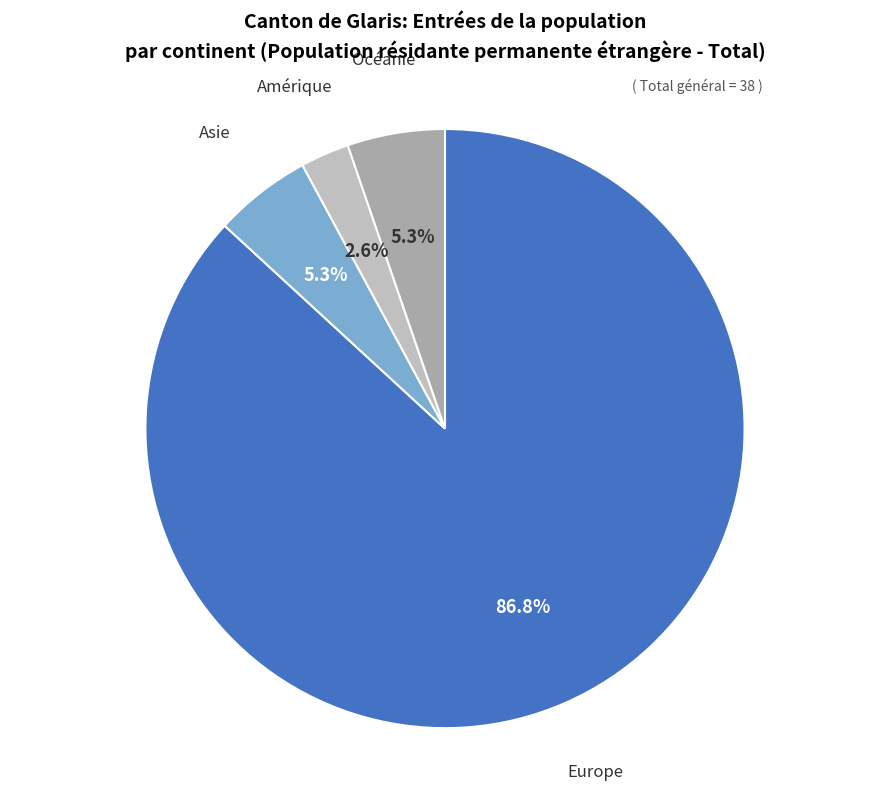

Which slice represents more than half of the pie?

Europe